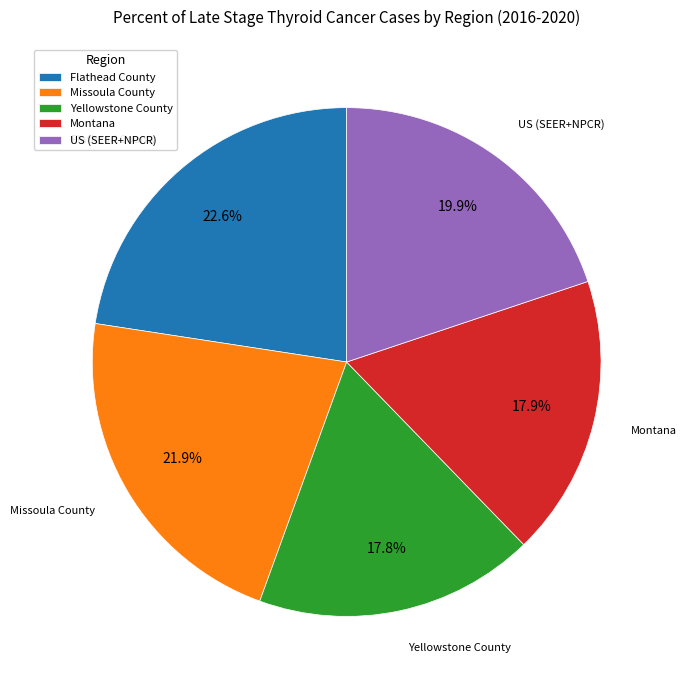

Does Missoula County represent more than half of the total?

No